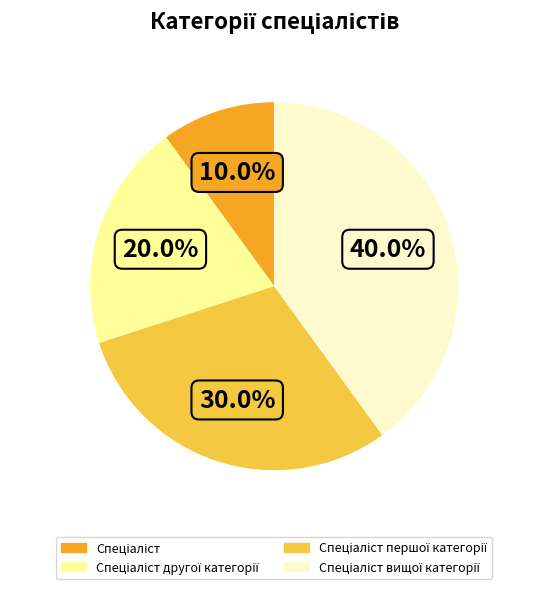

Does any single category account for the majority?

No